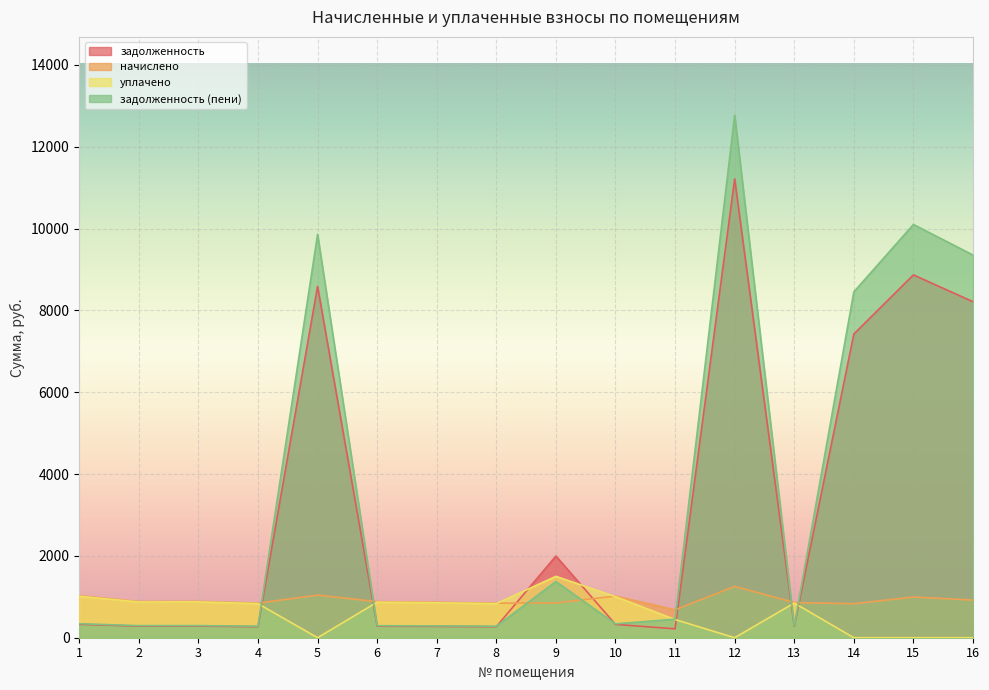

At which label does задолженность (пени) reach its peak?

12